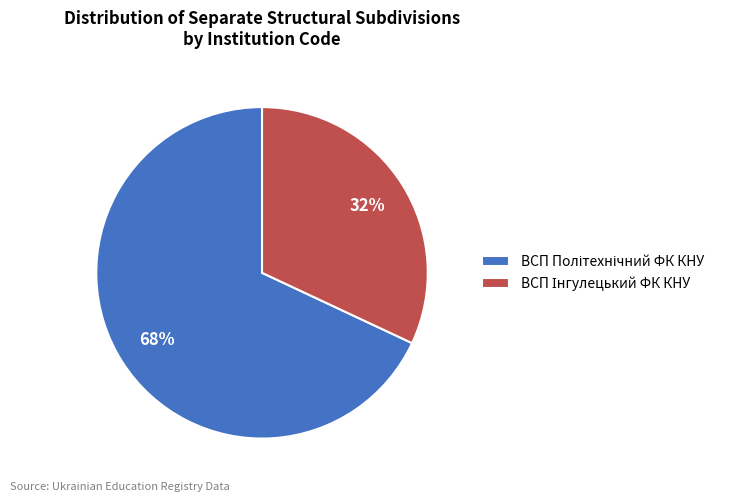

To the nearest percent, what is the difference between the largest and smallest slice percentages?

36%